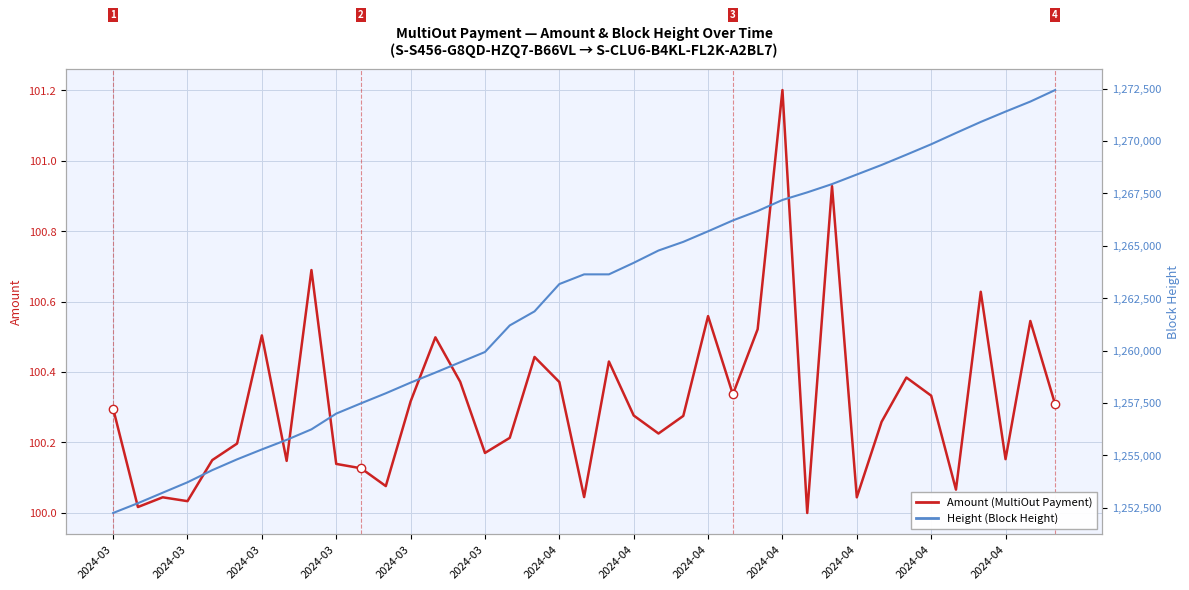

Reading left to right, transcribe all the data shown in this chart.

Amount: 100.3	100.0	100.0	100.0	100.1	100.2	100.5	100.1	100.7	100.1	100.1	100.1	100.3	100.5	100.4	100.2	100.2	100.4	100.4	100.0	100.4	100.3	100.2	100.3	100.6	100.3	100.5	101.2	100.0	100.9	100.0	100.3	100.4	100.3	100.1	100.6	100.2	100.5	100.3
Height: 1252255.0	1252722.0	1253222.0	1253719.0	1254299.0	1254813.0	1255286.0	1255741.0	1256244.0	1256995.0	1257485.0	1257964.0	1258473.0	1258951.0	1259443.0	1259933.0	1261200.0	1261871.0	1263173.0	1263636.0	1263636.0	1264186.0	1264773.0	1265186.0	1265690.0	1266208.0	1266657.0	1267184.0	1267546.0	1267941.0	1268398.0	1268854.0	1269343.0	1269841.0	1270379.0	1270906.0	1271399.0	1271877.0	1272426.0